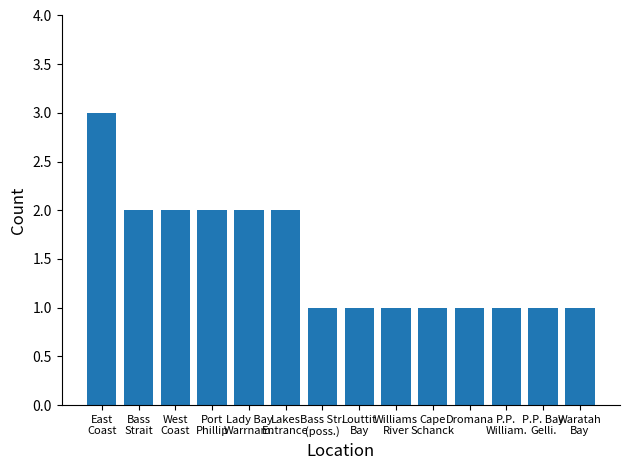

The chart shows a value of 0 at West
Coast. True or false?

False